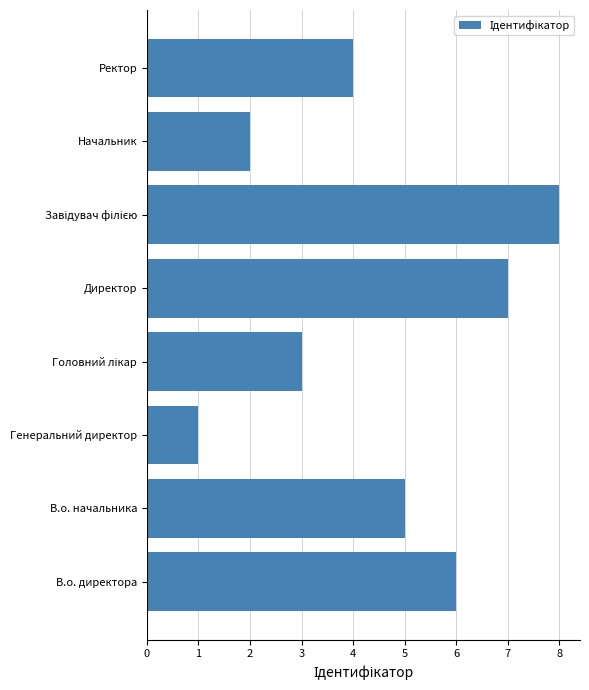

What is the change in value from В.о. начальника to Директор?

+2